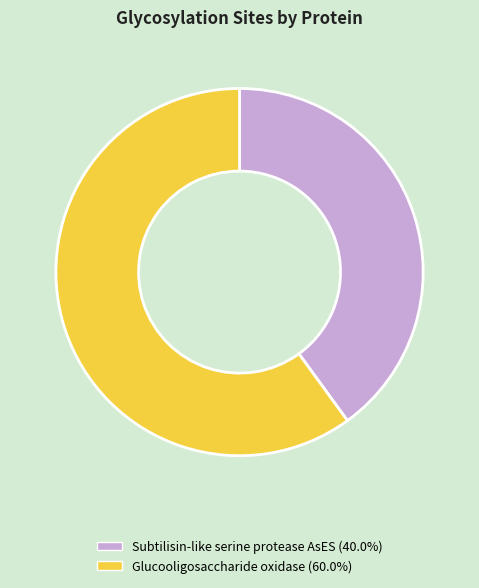

What is the largest slice in the pie chart?

Glucooligosaccharide oxidase